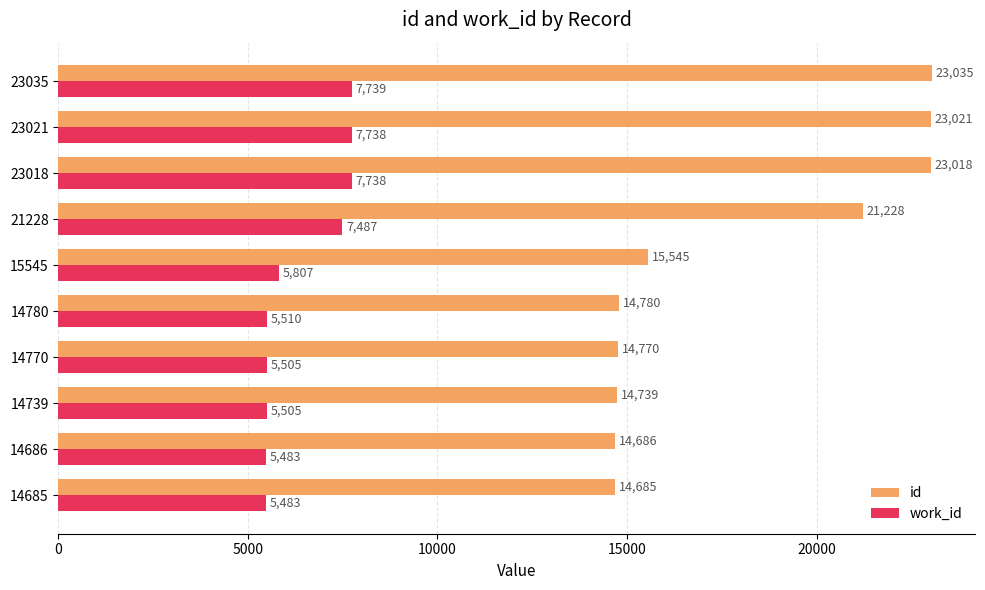

List the series in order of their overall mean, highest first.

id, work_id